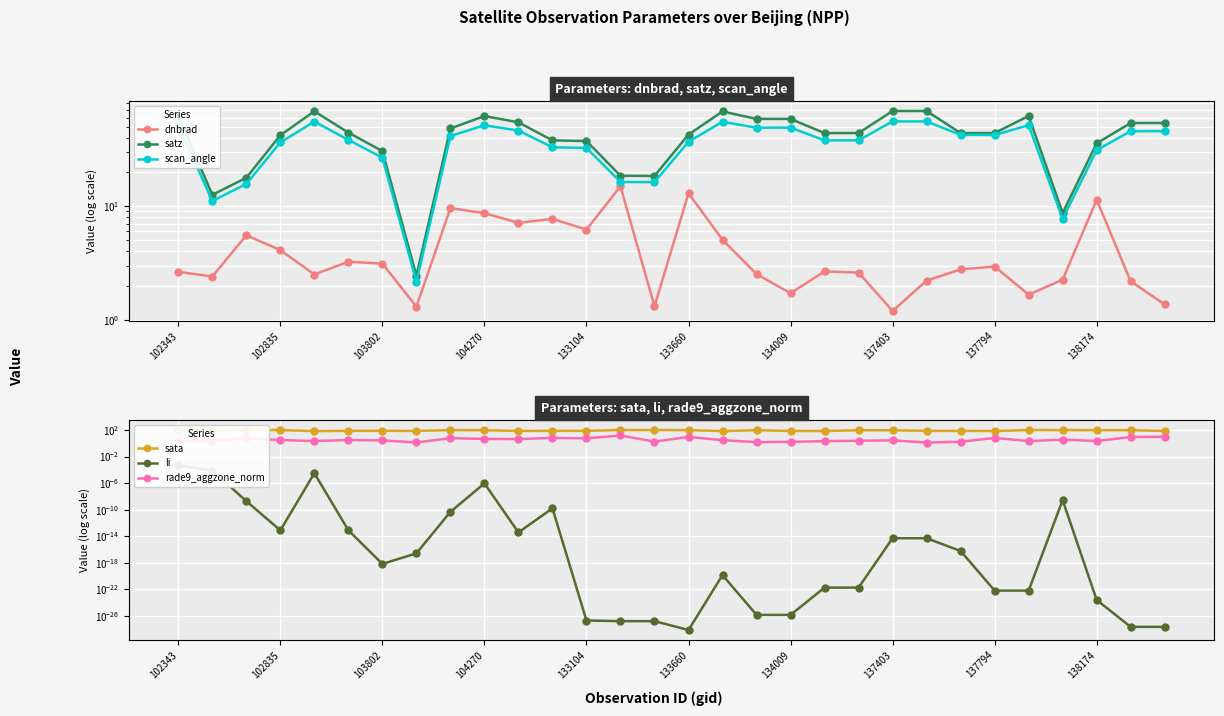

Reading left to right, transcribe all the data shown in this chart.

dnbrad: 2.6	2.4	5.5	4.1	2.5	3.2	3.1	1.3	9.6	8.7	7.1	7.7	6.2	14.9	1.3	13.0	5.1	2.5	1.7	2.7	2.6	1.2	2.2	2.8	3.0	1.7	2.3	11.4	2.2	1.4
satz: 61.7	12.6	17.8	41.9	68.0	44.2	30.4	2.5	48.1	61.8	54.5	37.8	37.3	18.5	18.4	42.5	67.8	58.3	58.3	43.8	43.8	68.5	68.4	43.8	43.8	61.9	8.7	35.6	53.7	53.7
scan_angle: 51.3	11.1	15.7	36.3	55.2	38.2	26.6	2.2	41.2	51.3	46.1	32.9	32.5	16.3	16.2	36.8	55.1	48.8	48.9	37.8	37.8	55.5	55.4	42.2	42.2	51.4	7.7	31.1	45.5	45.6
sata: 92.8	78.0	97.8	97.0	66.6	73.0	75.2	71.0	95.7	92.3	71.1	73.6	73.6	98.7	98.7	96.0	66.7	93.4	70.3	70.3	90.6	90.6	72.8	72.8	68.9	99.0	96.3	94.2	94.2	69.0
li: 0.0	0.0	0.0	0.0	0.0	0.0	0.0	0.0	0.0	0.0	0.0	0.0	0.0	0.0	0.0	0.0	0.0	0.0	0.0	0.0	0.0	0.0	0.0	0.0	0.0	0.0	0.0	0.0	0.0	0.0
rade9_aggzone_norm: 2.1	2.2	5.8	3.0	2.2	3.1	2.6	1.3	5.8	4.5	4.2	6.5	5.3	14.8	1.8	9.0	2.9	1.5	1.6	2.1	2.4	2.7	1.3	1.7	6.3	2.1	3.5	2.2	8.8	9.6